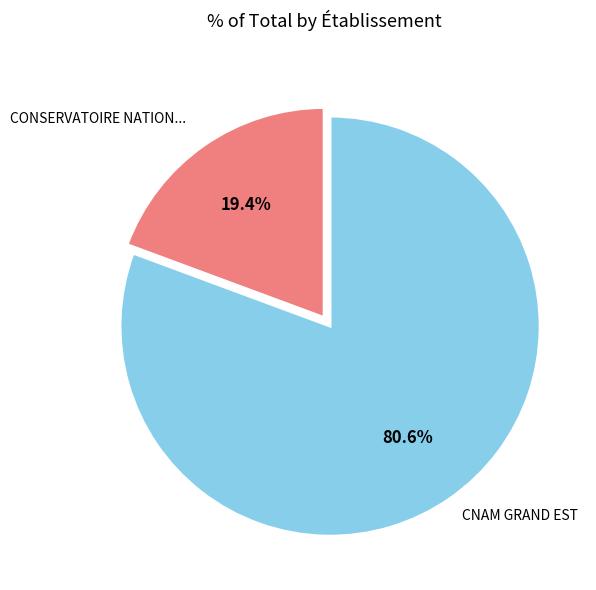

Does any single category account for the majority?

Yes